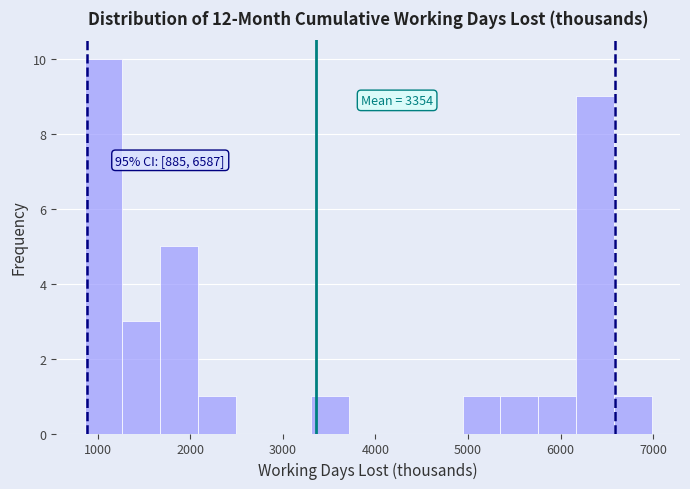

Which range on the x-axis has the tallest bar?

900 to 1300